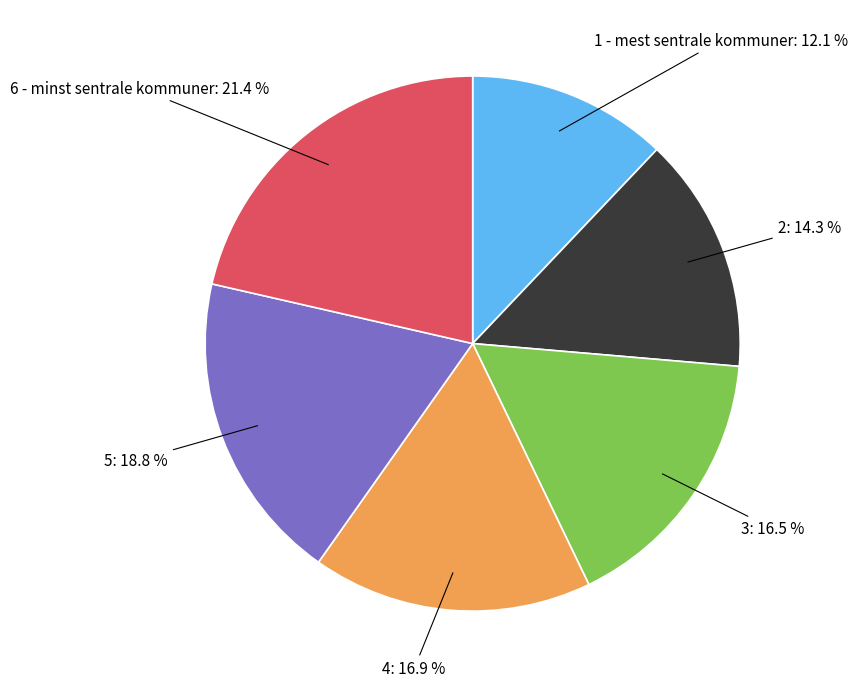

Count the number of slices in the pie.

6